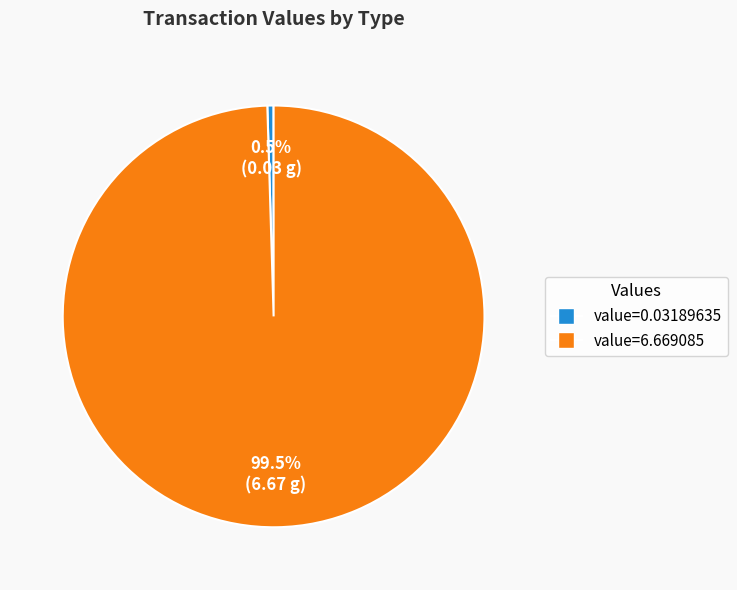

What is the smallest slice in the pie chart?

value=0.03189635